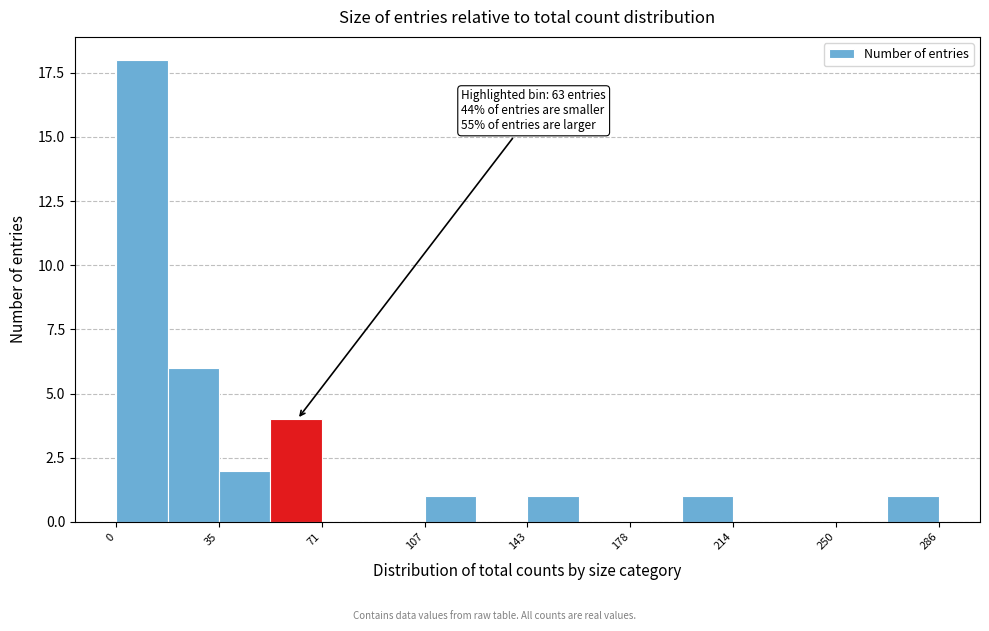

Read against the x-axis, roughly where is the centre of the tallest bar?

10